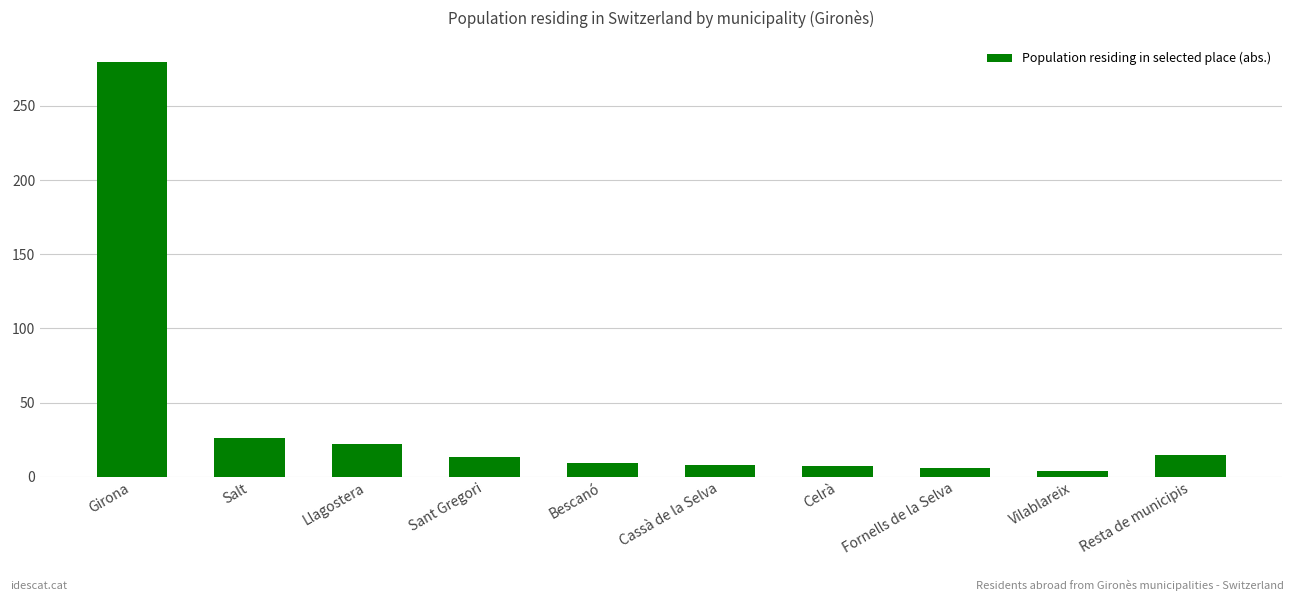

Does the chart contain any negative values?

No